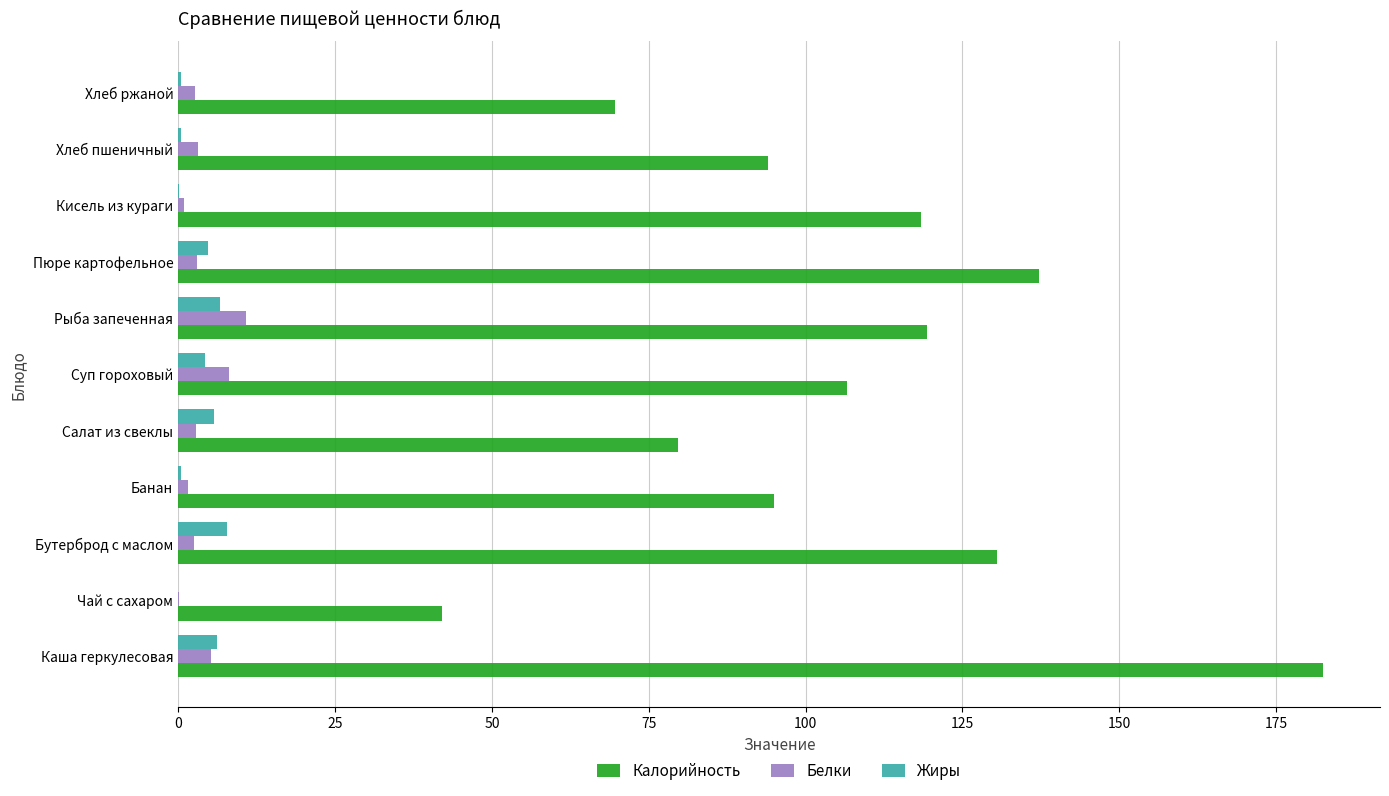

True or false: Калорийность has a value of 153.9 at Банан.

False